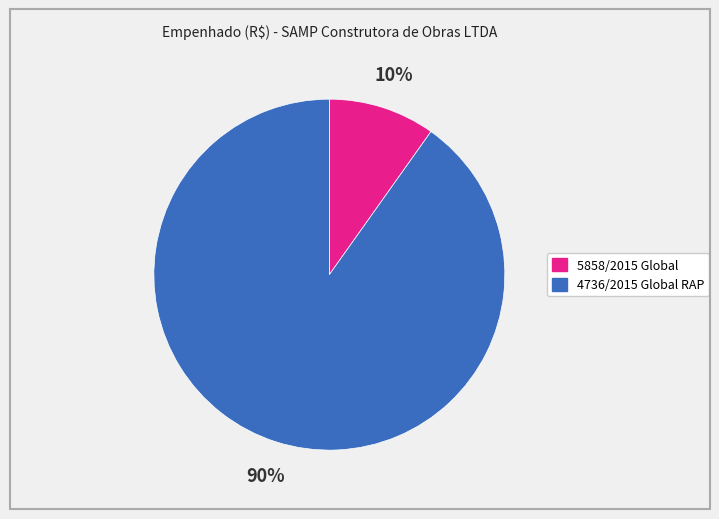

Which slice is the smallest?

5858/2015 Global